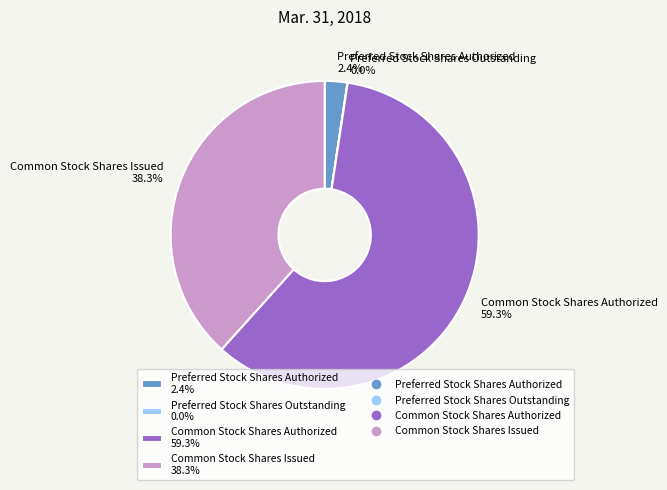

What percentage is the Common Stock Shares Issued slice, to the nearest percent?

38%